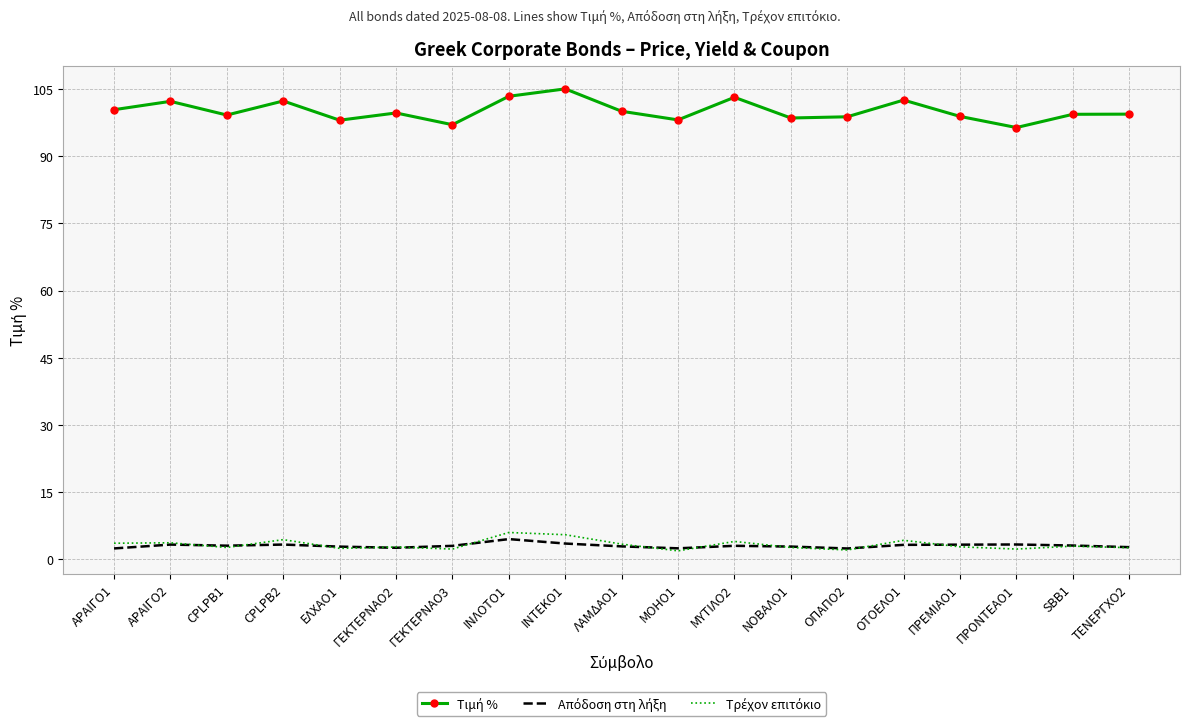

What is the maximum value shown in the chart?

105.0